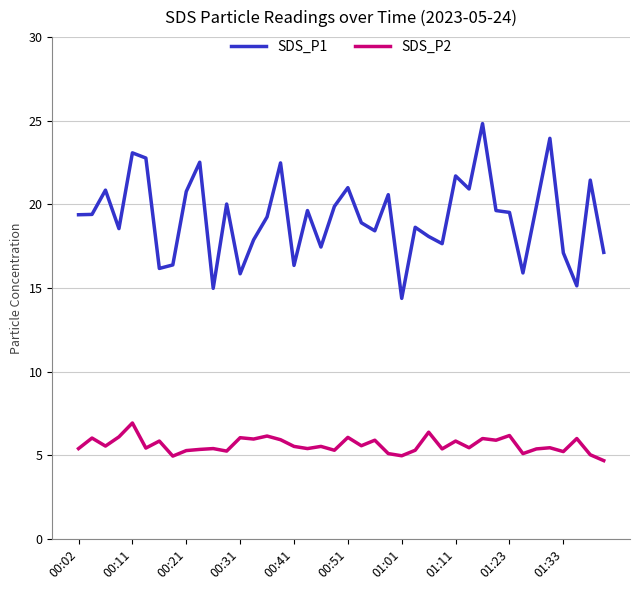

Which series has the widest spread of values?

SDS_P1